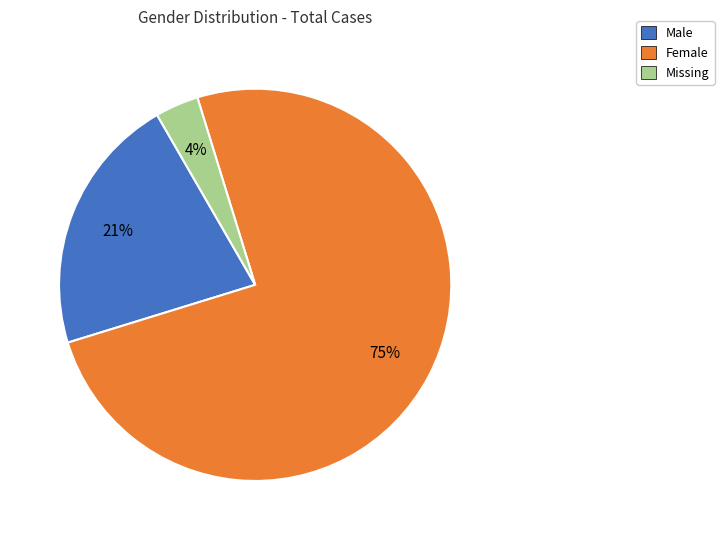

To the nearest percent, what is the difference between the largest and smallest slice percentages?

71%